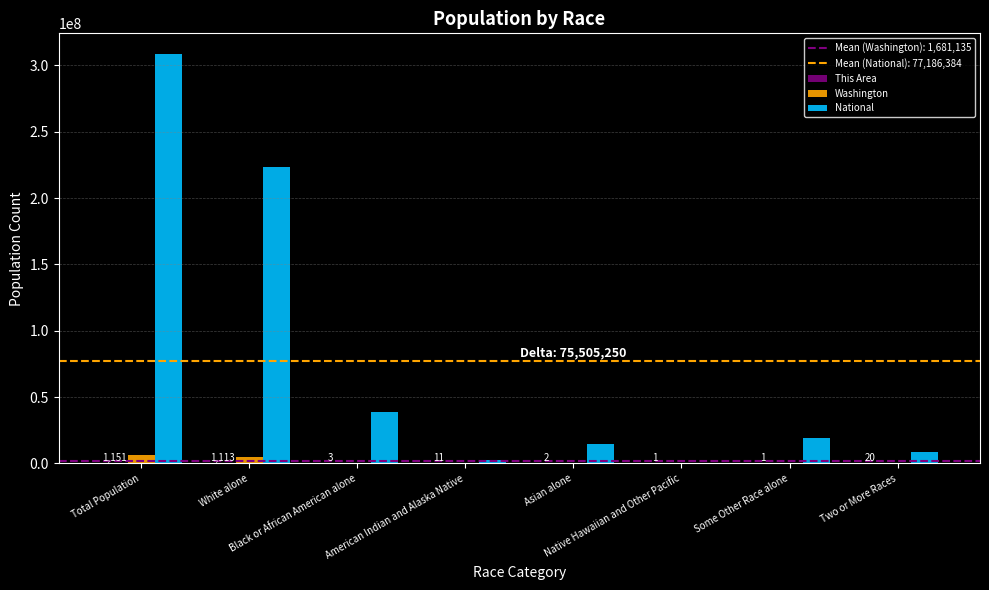

Which series has the largest total across all categories?

National